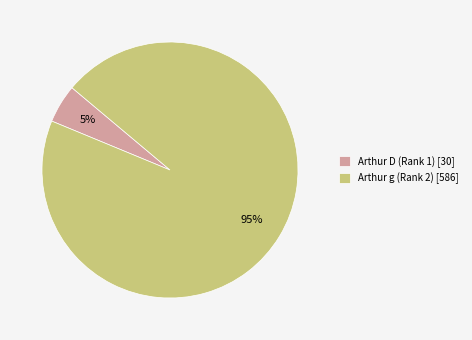

What is the smallest slice in the pie chart?

Arthur D (Rank 1)